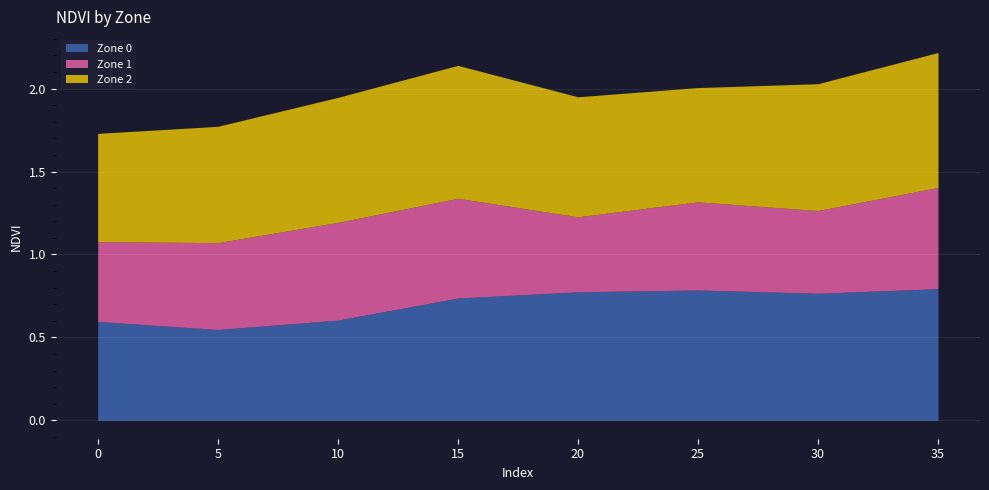

At 0, list the series in order from smallest to largest.

Zone 1, Zone 0, Zone 2